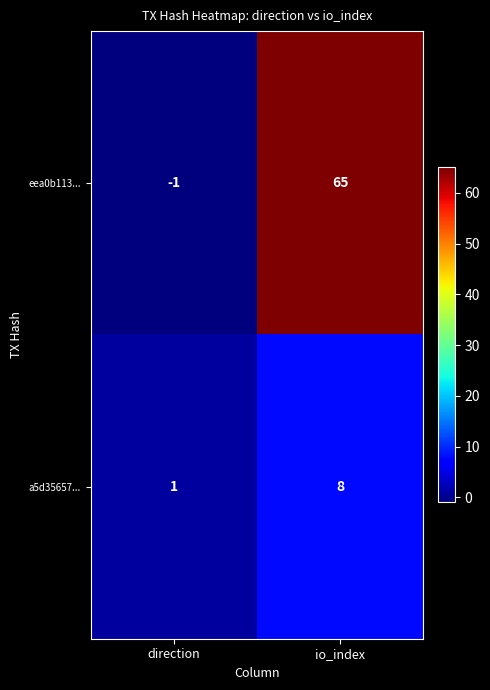

At which category is the sum across all series the highest?

io_index